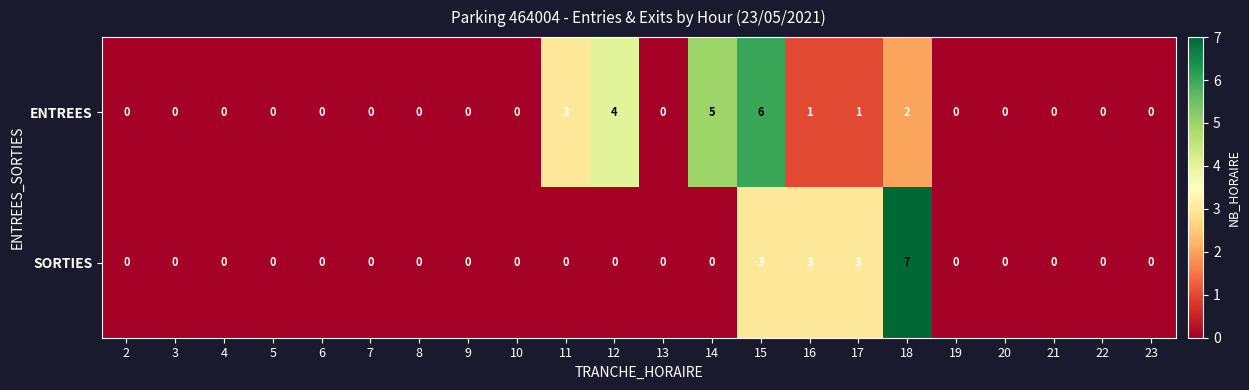

Count the ENTREES values in the range 0 to 1.

17